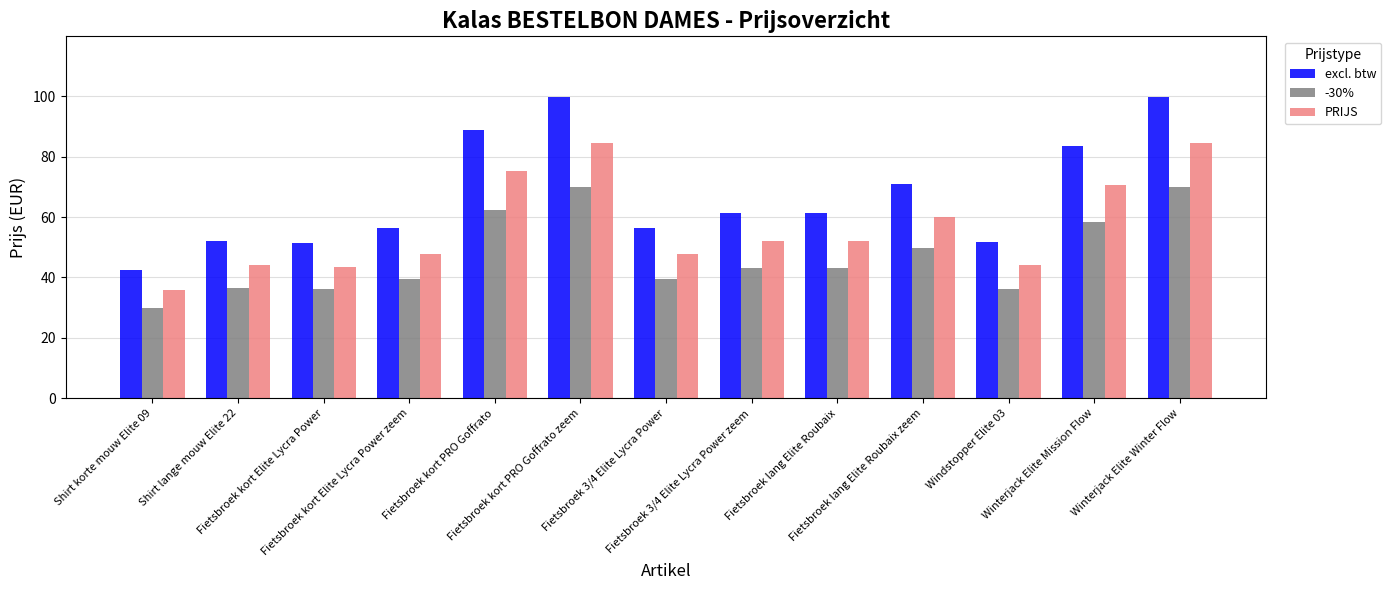

Rank the series by their maximum value, from highest to lowest.

excl. btw, PRIJS, -30%